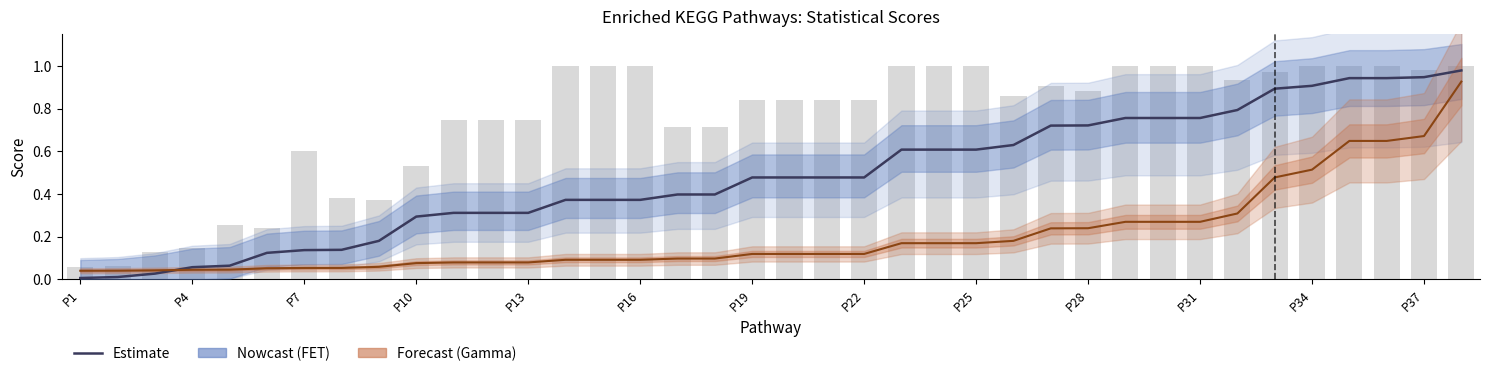

Is the value of Gamma (×7) at P19 greater than the value of FET at P28?

No